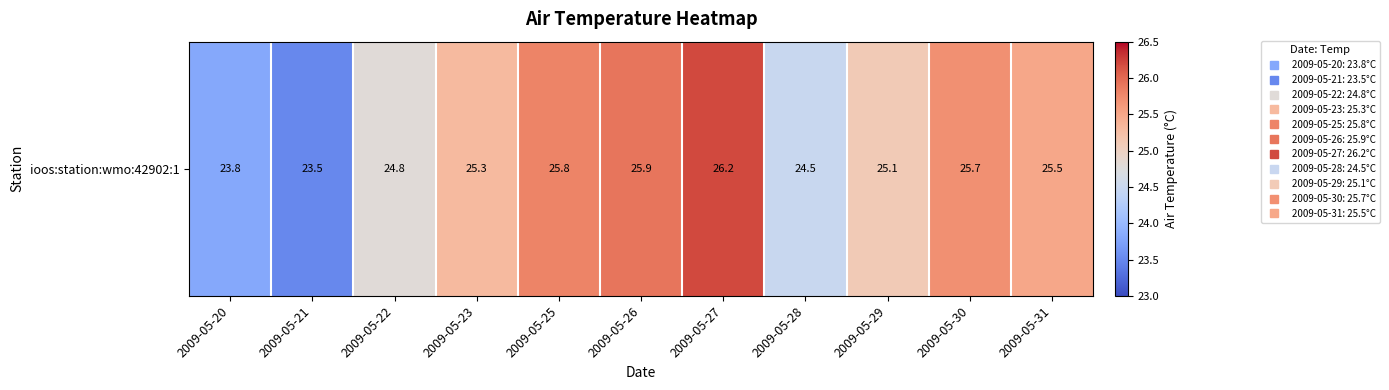

Reading left to right, what are all the values shown in this chart?

23.8	23.5	24.8	25.3	25.8	25.9	26.2	24.5	25.1	25.7	25.5